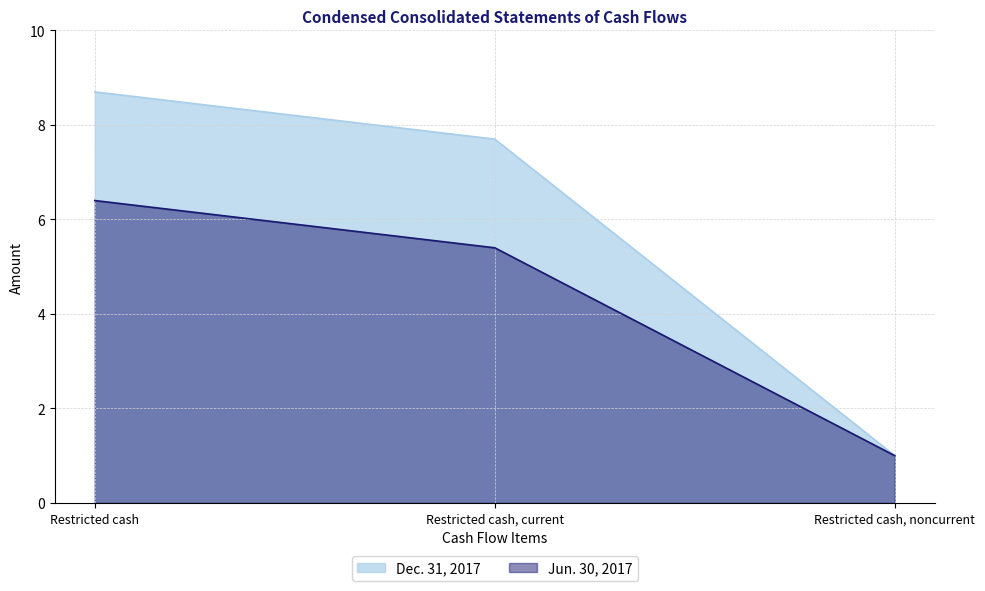

Which series changed the most between Restricted cash and Restricted cash, current?

Jun. 30, 2017